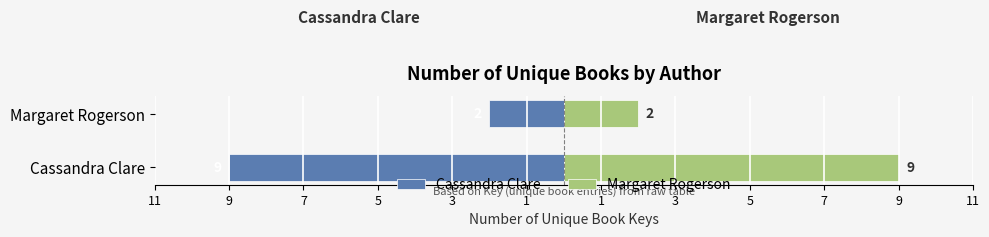

How many bars are there in total?

4